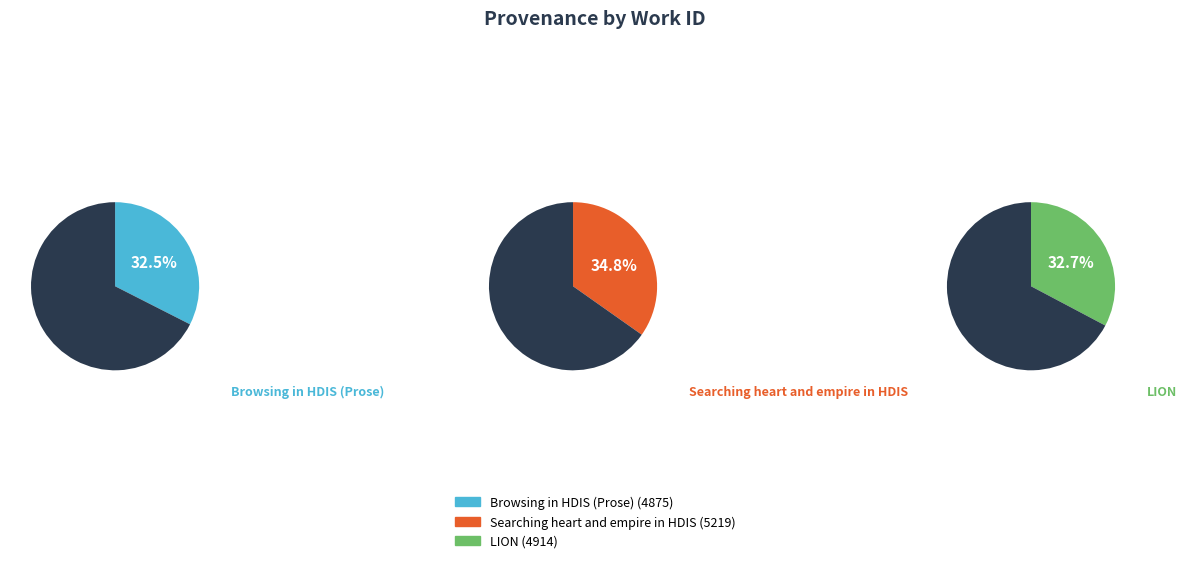

To the nearest percent, what portion does LION represent?

33%